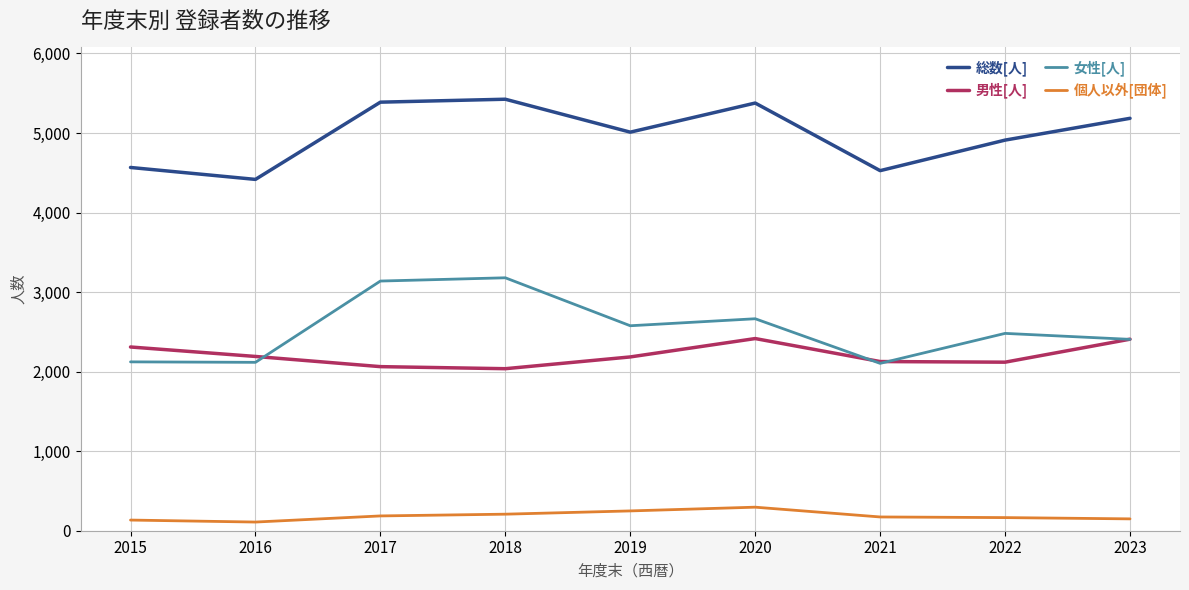

At how many categories does at least one series exceed 1369?

9